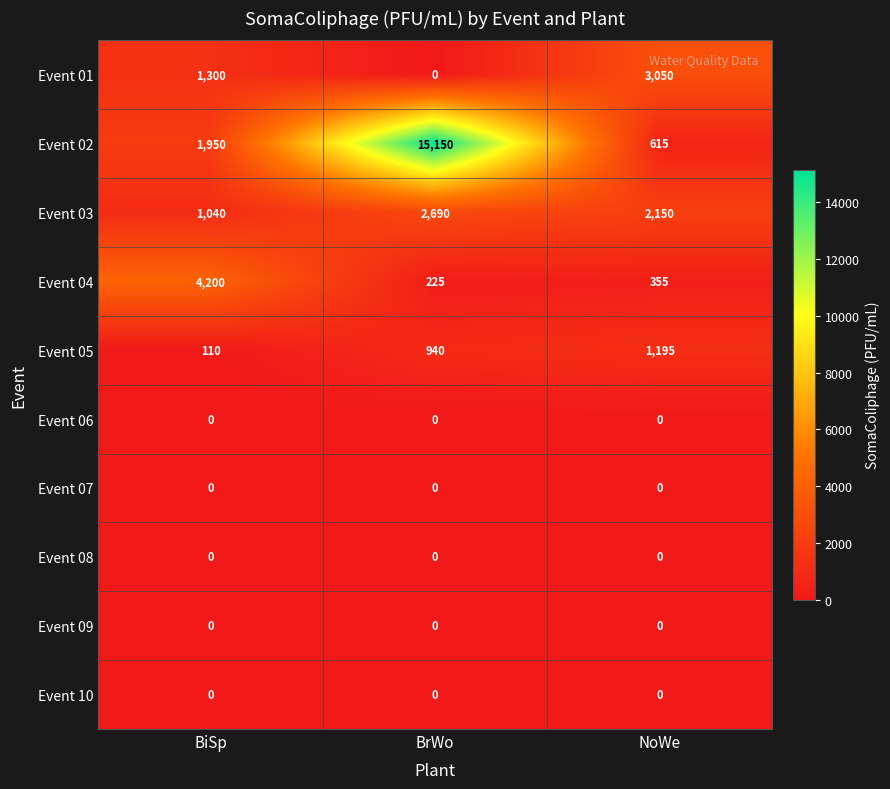

List the labels in order of Event 01 value, largest first.

NoWe, BiSp, BrWo